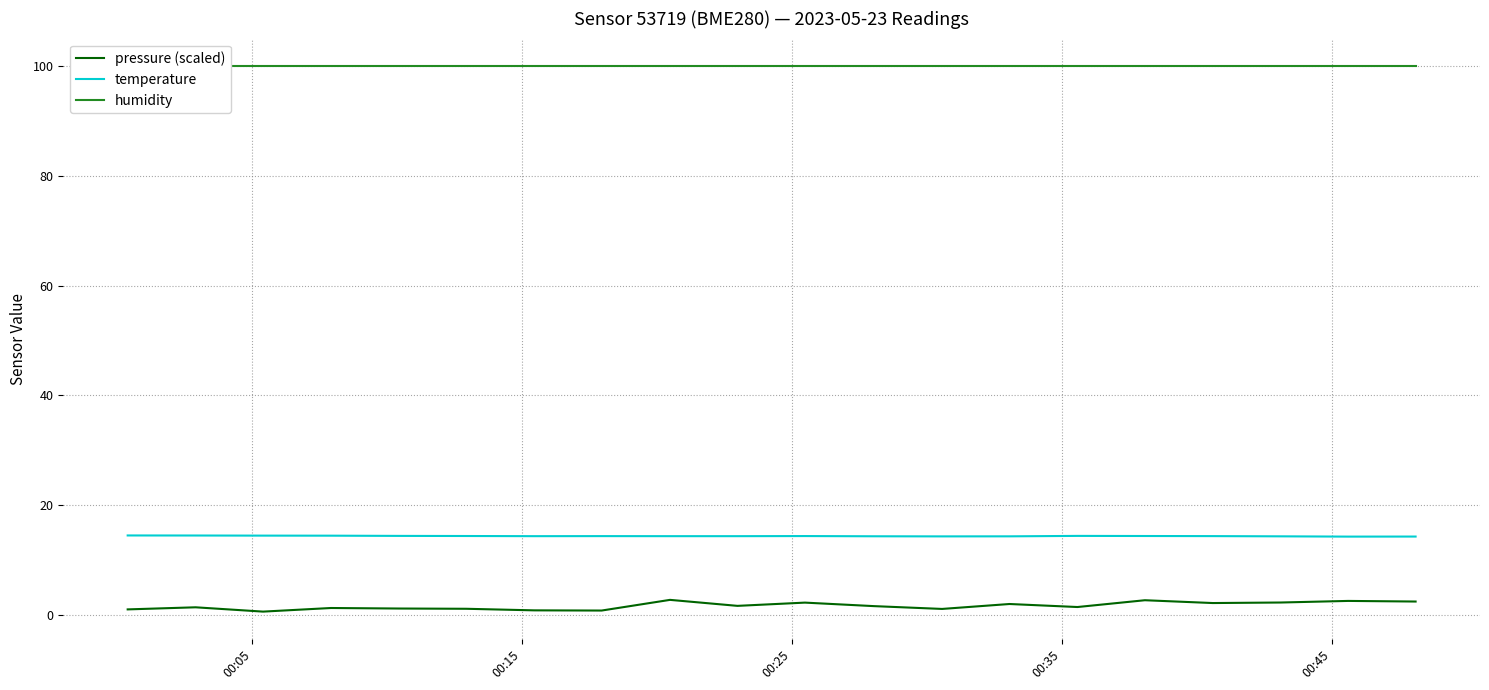

True or false: temperature and pressure (scaled) cross at least once.

False